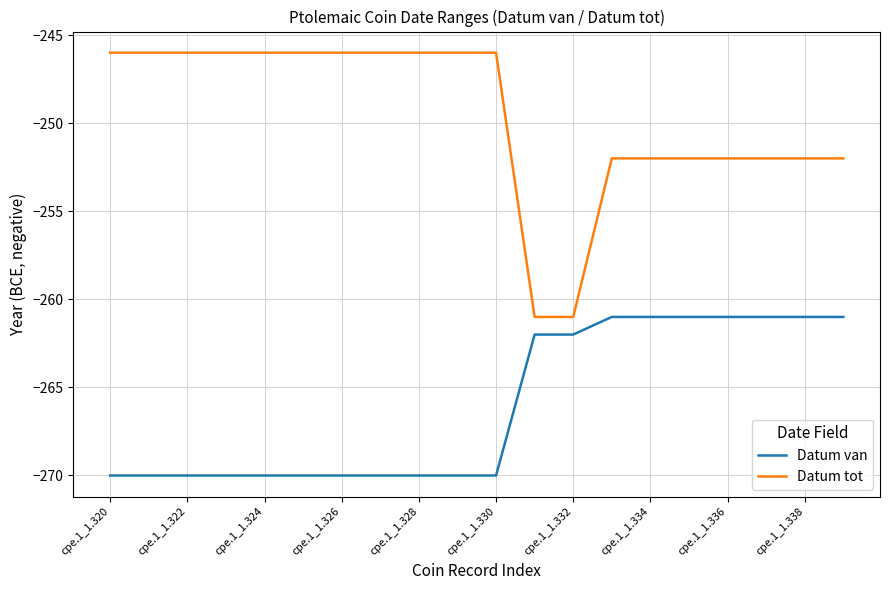

What is the difference between the maximum and minimum values in the Datum tot series?

15